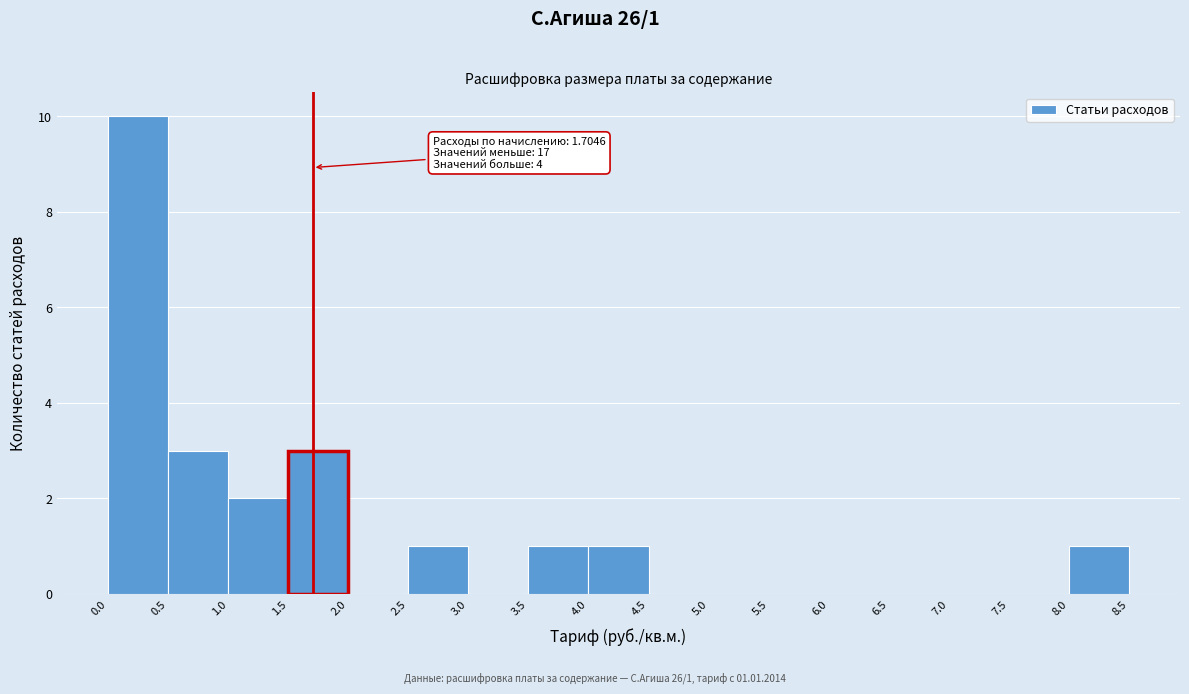

Which range on the x-axis has the tallest bar?

0.0 to 0.5